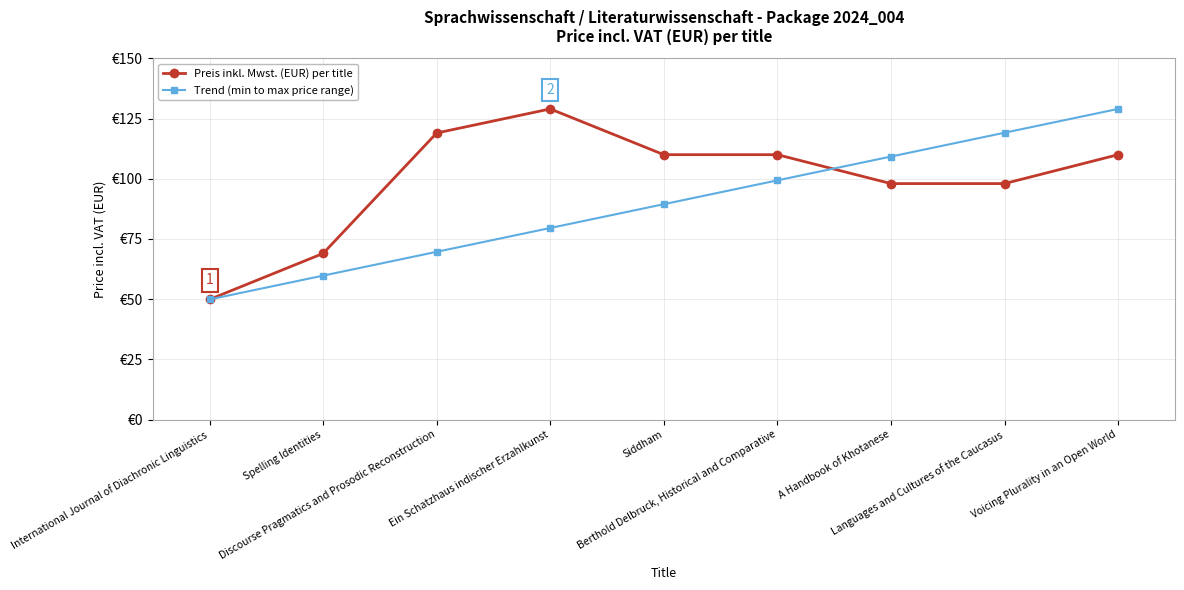

At which category is the sum across all series the highest?

Voicing Plurality in an Open World